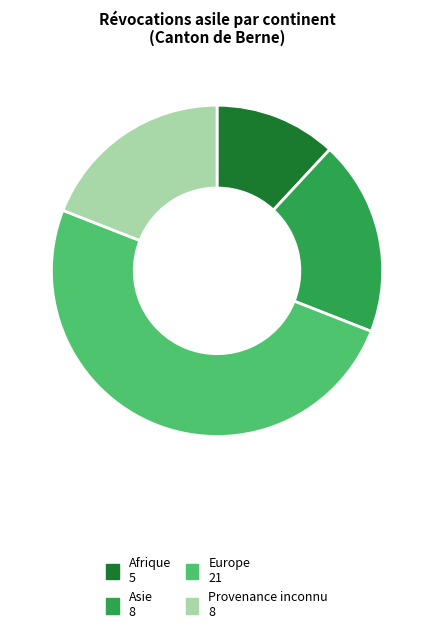

Is the sum of Europe and Provenance inconnu greater than half?

Yes